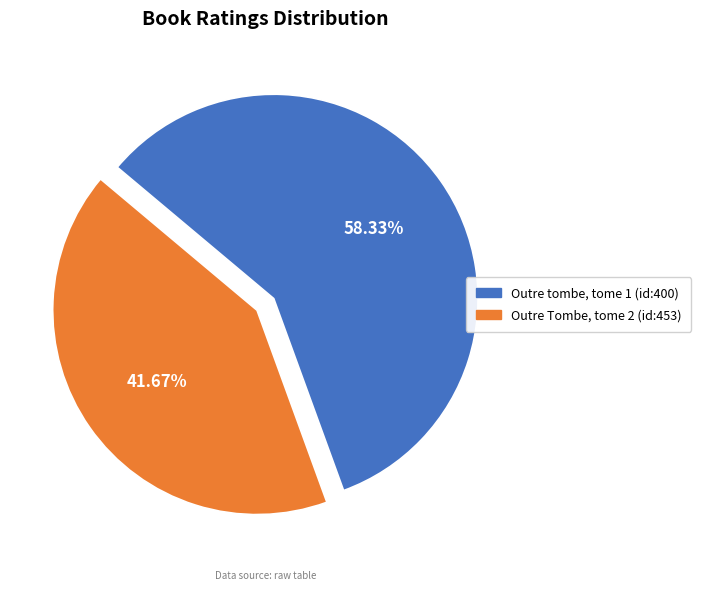

Which slice is the largest?

Outre tombe, tome 1 (id:400)